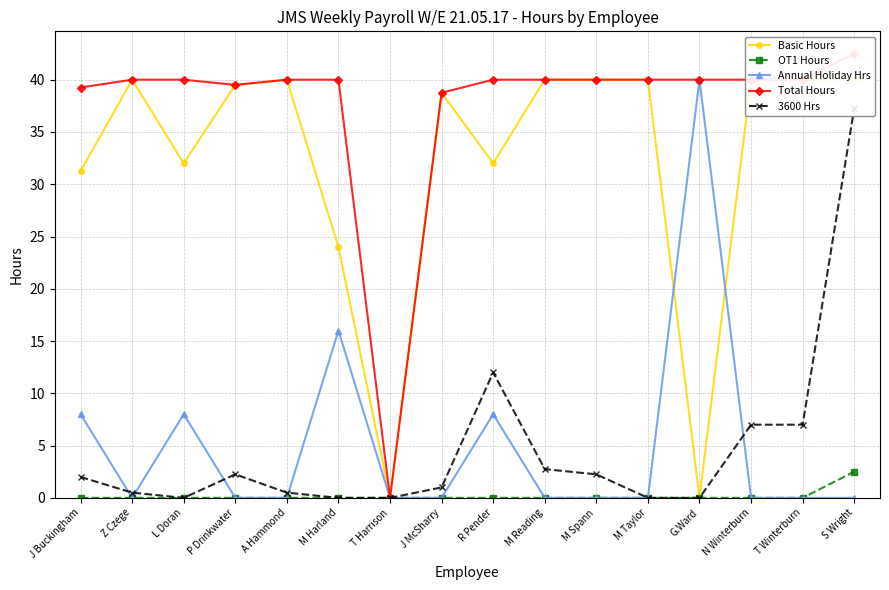

What is the label of the 16th point from the right?

J Buckingham